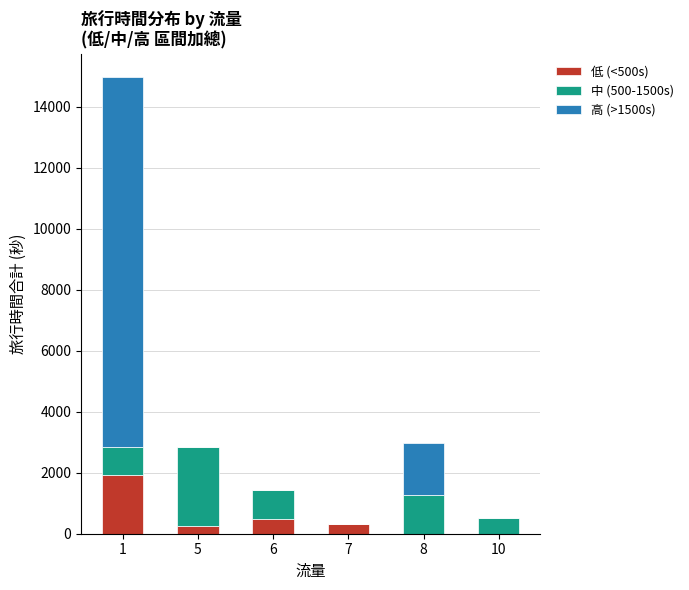

Which series has the widest spread of values?

高 (>1500s)